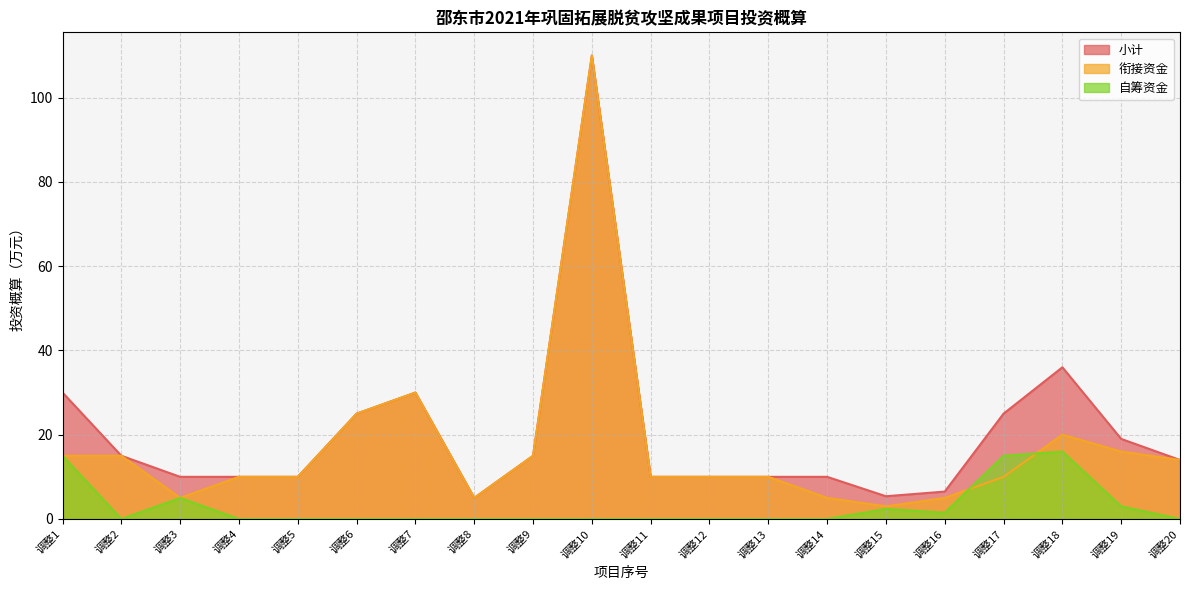

How many values in the 衔接资金 series are below 10?

5